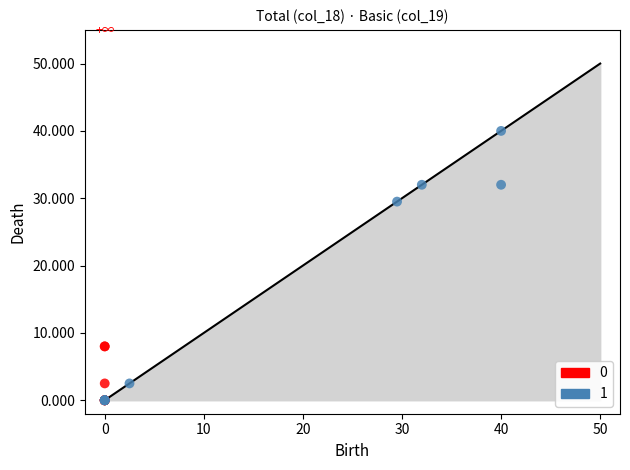

Which series contains the highest Y value?

1